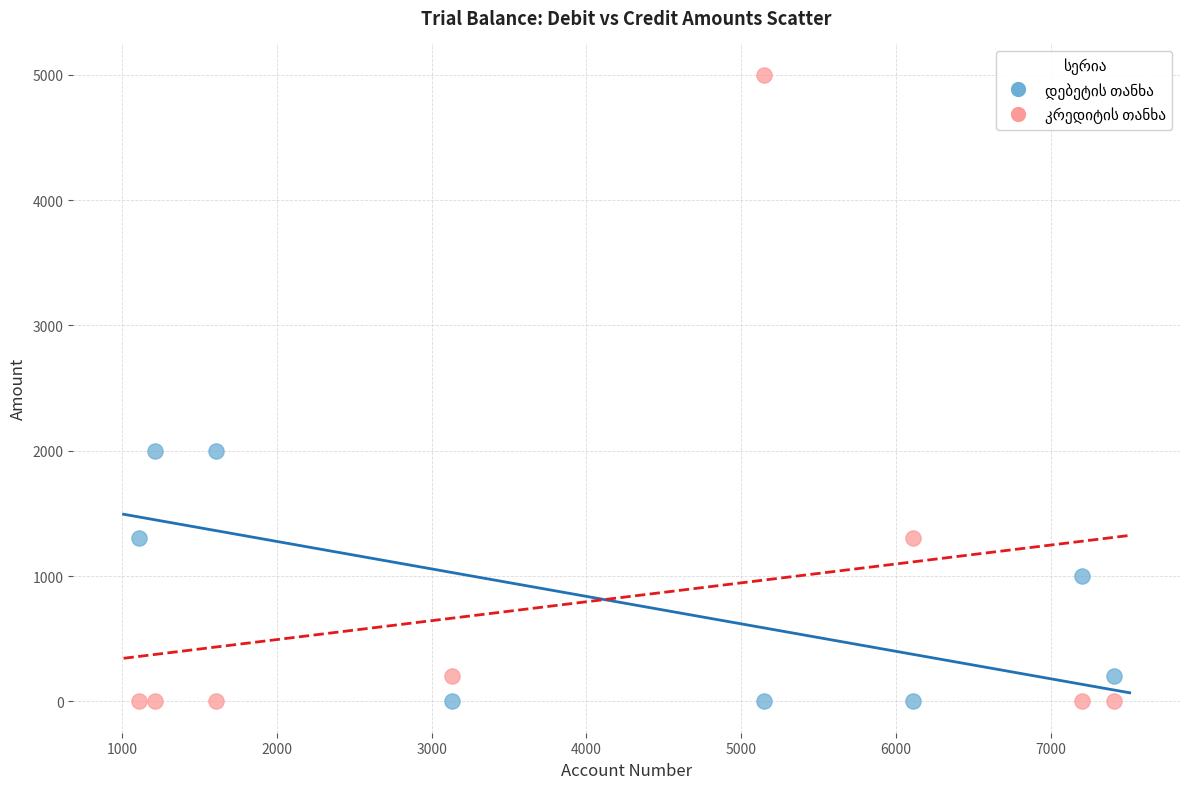

What is the X range (max minus min) for the scatter plot?

6300